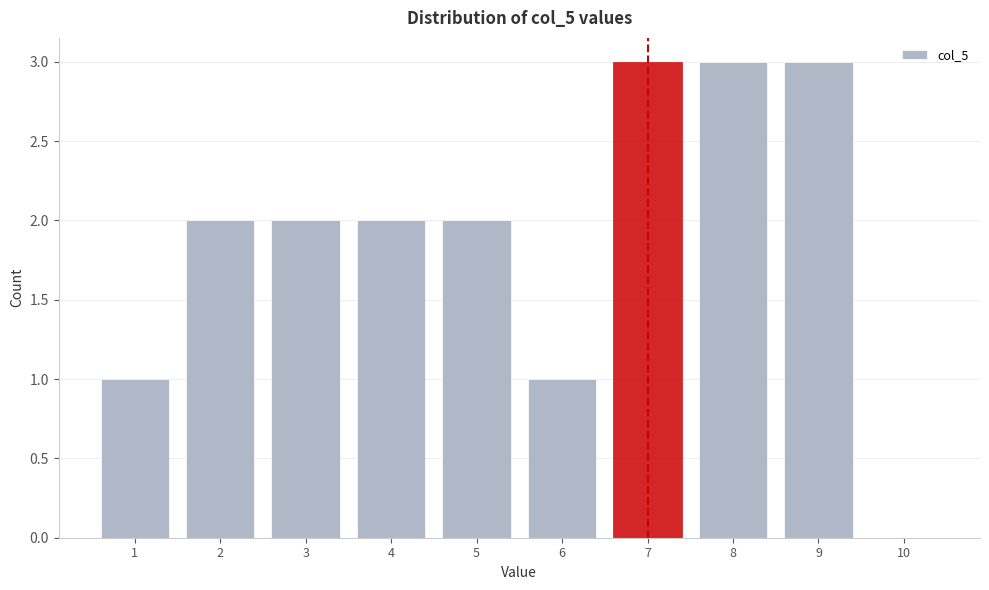

Reading left to right, extract all data points from this chart.

1=1	2=2	3=2	4=2	5=2	6=1	7=3	8=3	9=3	10=0